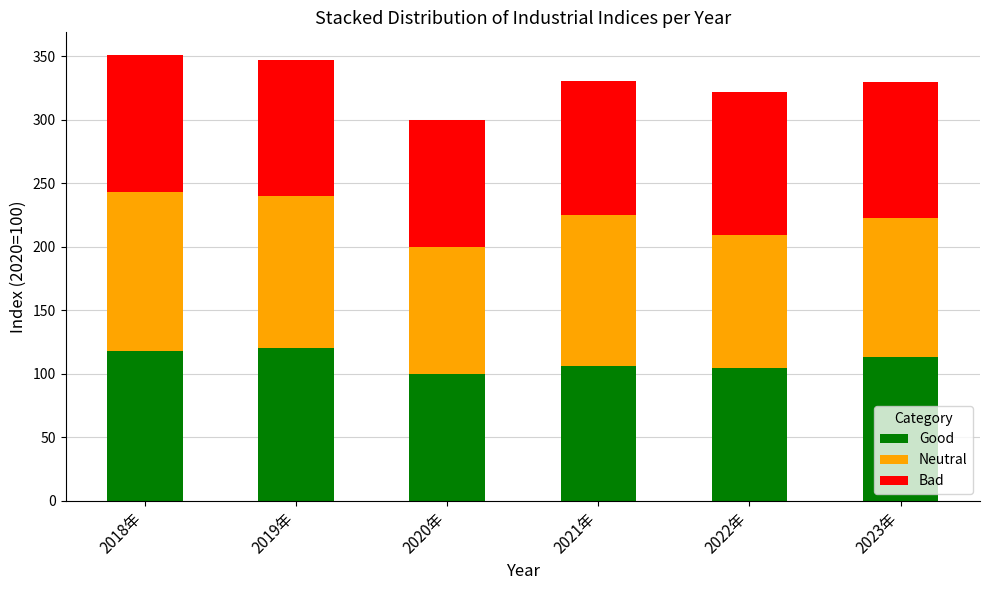

What value does the Good series have at 2018年?

117.7